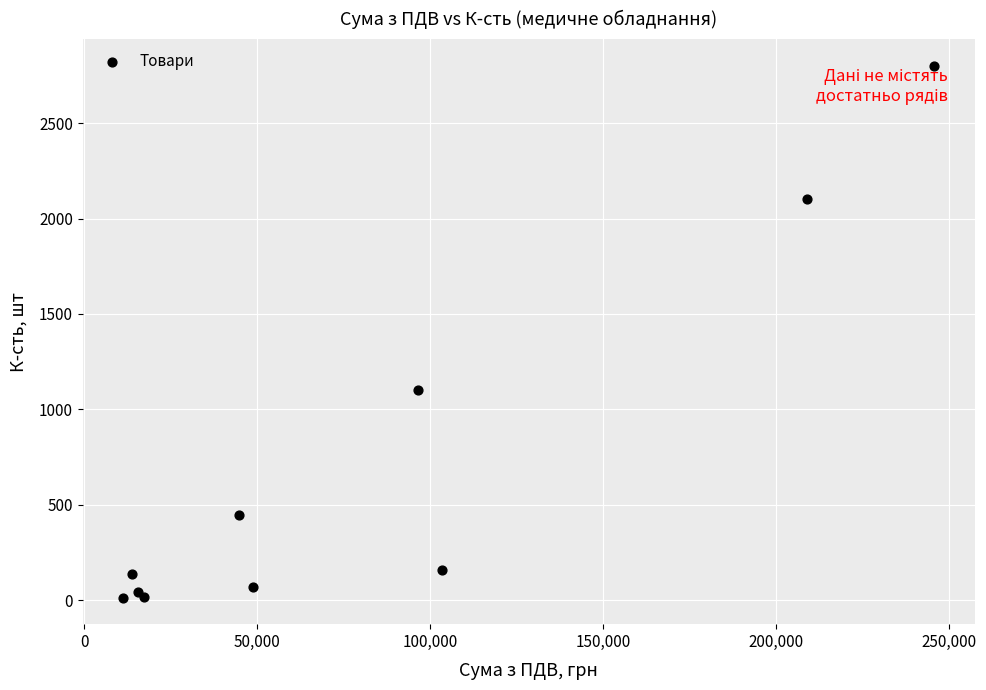

What Y value in the scatter plot is closest to 1407?

1100